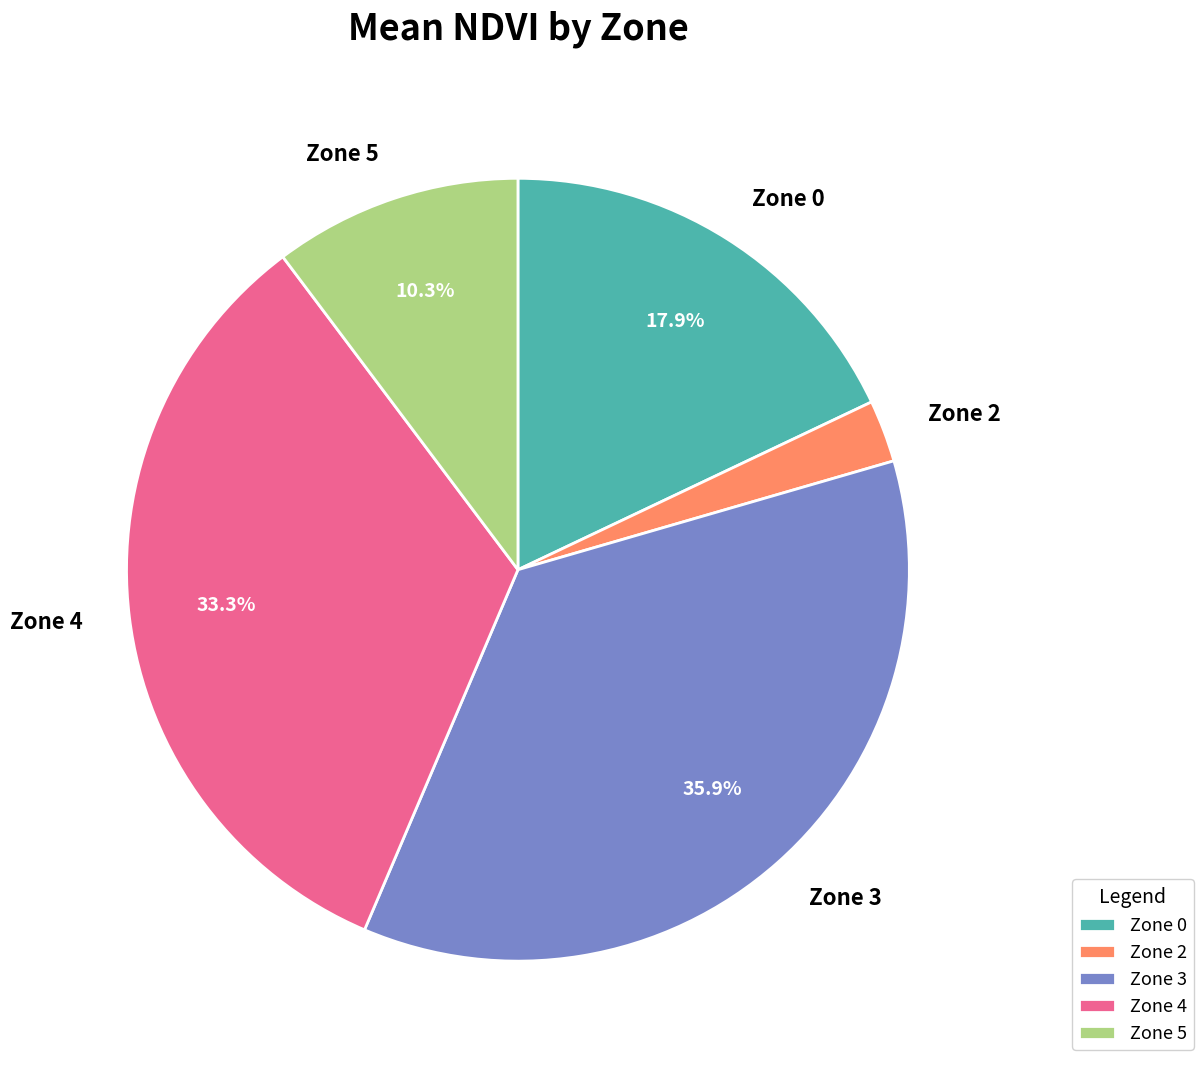

Does any single category account for the majority?

No